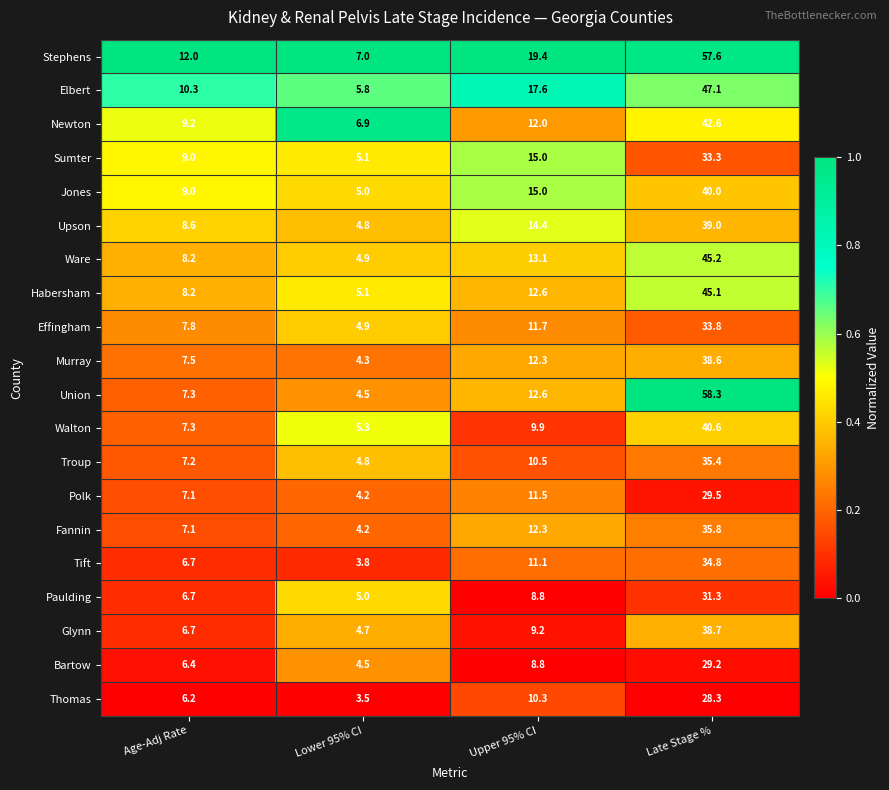

Which series has the widest spread of values?

Union